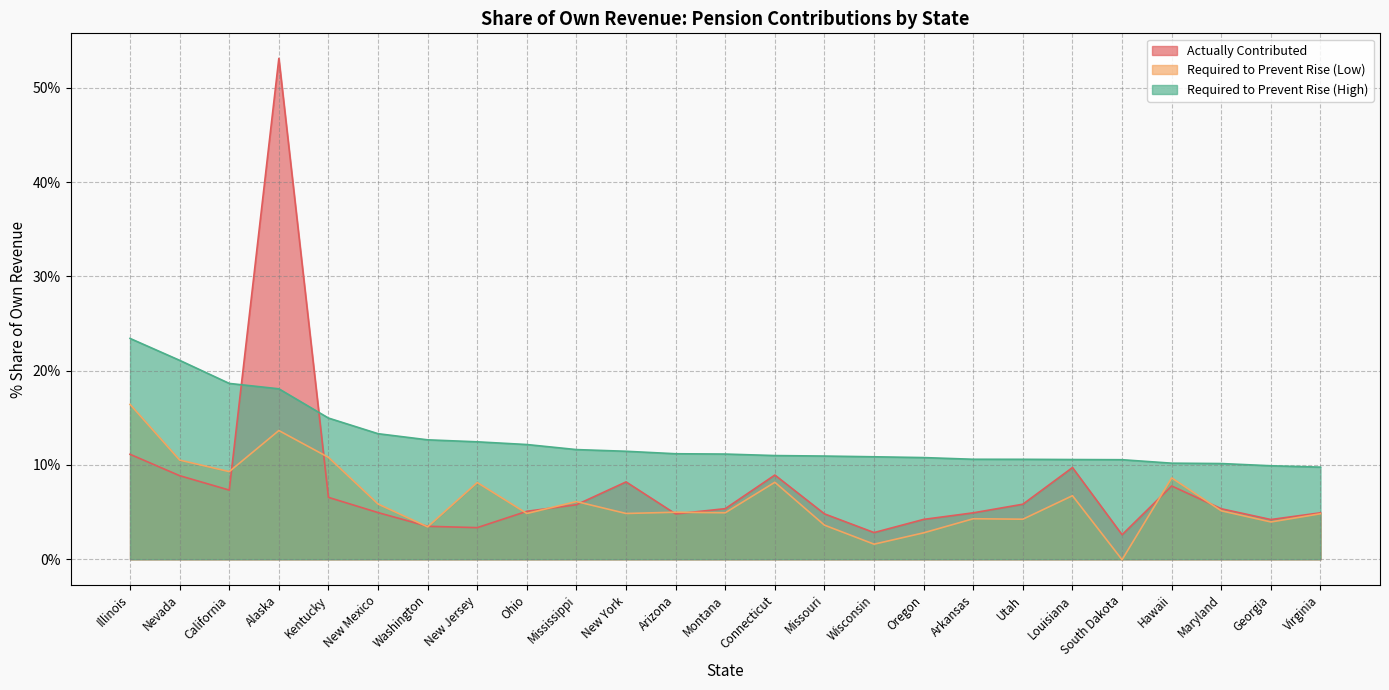

At which category does Required to Prevent Rise (Low) reach its first local valley?

California